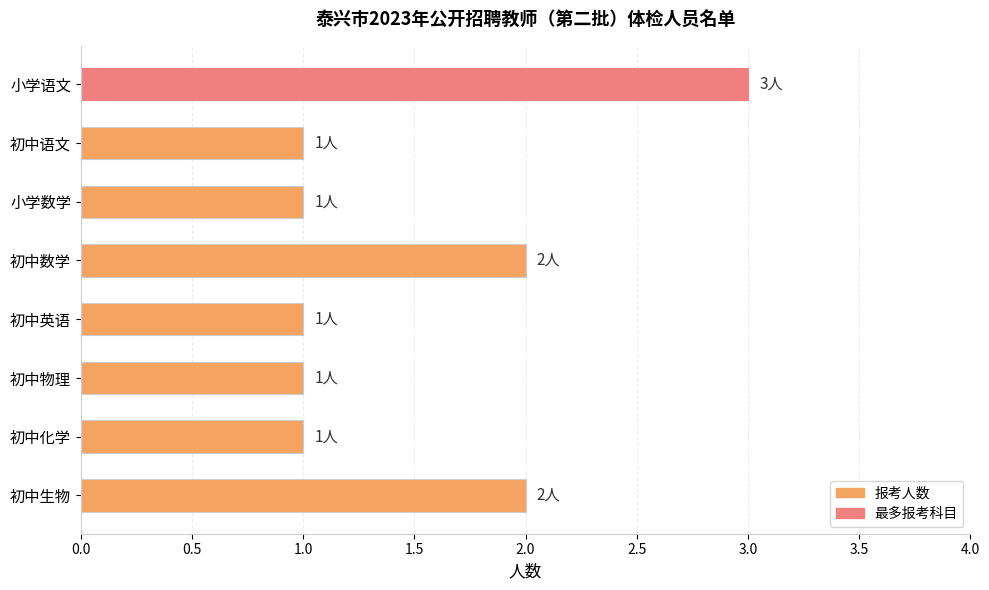

Reading top to bottom, extract all data points from this chart.

小学语文=3	初中语文=1	小学数学=1	初中数学=2	初中英语=1	初中物理=1	初中化学=1	初中生物=2